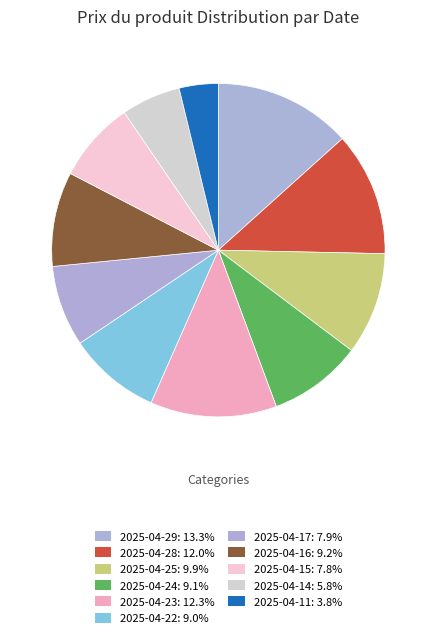

What is the ratio of the value at 2025-04-22 to the value at 2025-04-24?

1.0